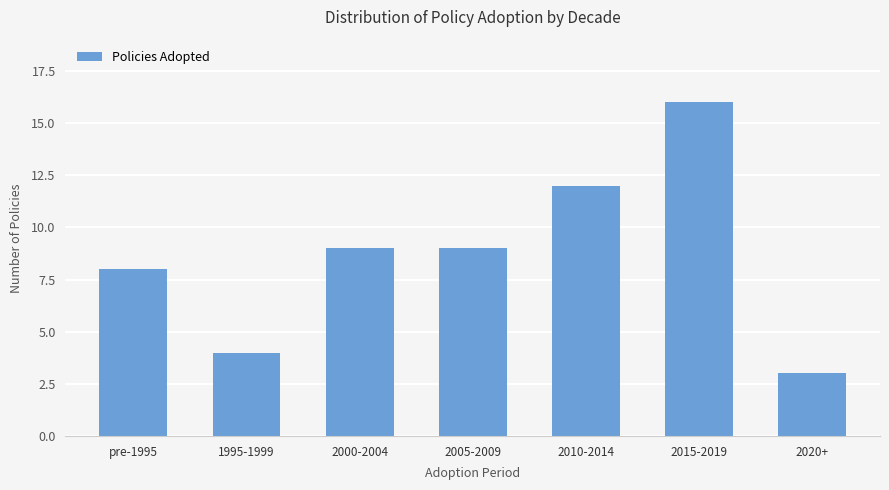

At which category does the chart reach its peak across all series?

2015-2019